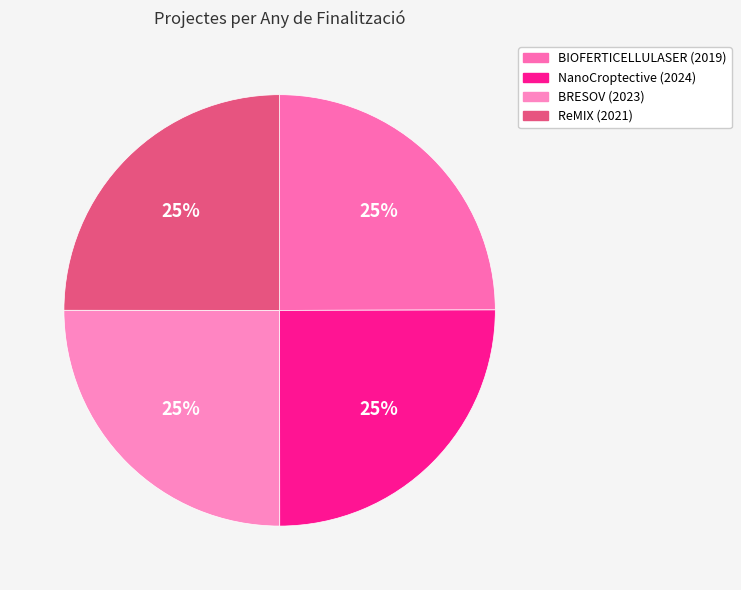

Which slice is the smallest?

BIOFERTICELLULASER (2019)